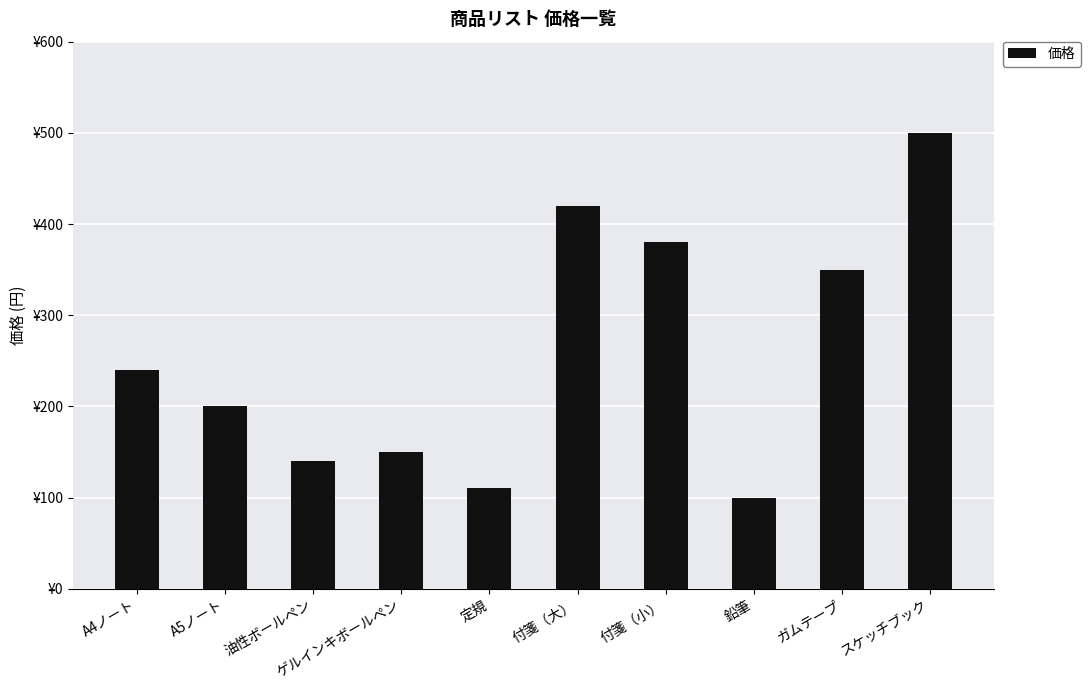

At which label is the value closest to 300?

ガムテープ